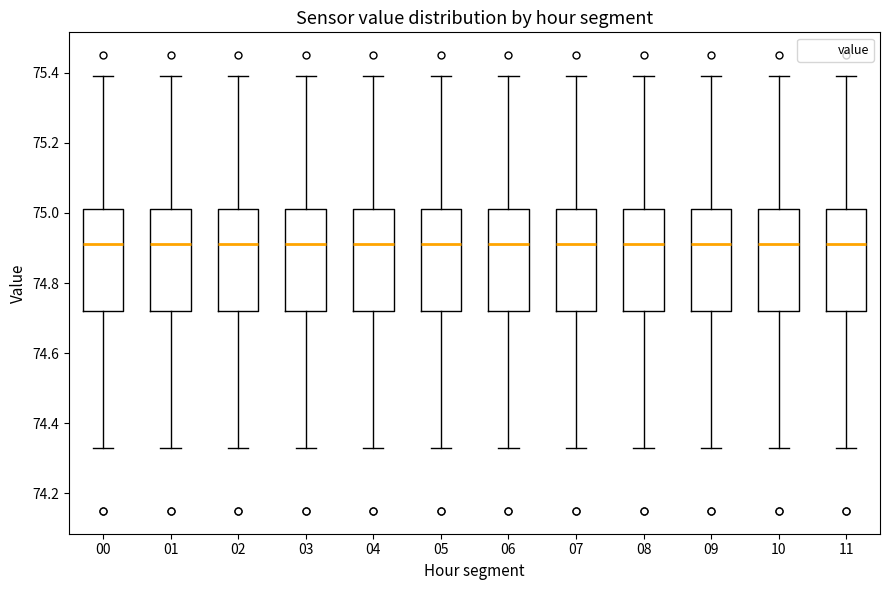

Reading left to right, transcribe this box plot: for each box, give where its median line is, the range the box spans, and where its two whiskers end, as read against the y-axis. The values are not printed on the chart, so give them approximately, as read against the axis.

00: median 74.92, box 74.72 to 75.02, whiskers 74.34 to 75.40
01: median 74.92, box 74.72 to 75.02, whiskers 74.34 to 75.40
02: median 74.92, box 74.72 to 75.02, whiskers 74.34 to 75.40
03: median 74.92, box 74.72 to 75.02, whiskers 74.34 to 75.40
04: median 74.92, box 74.72 to 75.02, whiskers 74.34 to 75.40
05: median 74.92, box 74.72 to 75.02, whiskers 74.34 to 75.40
06: median 74.92, box 74.72 to 75.02, whiskers 74.34 to 75.40
07: median 74.92, box 74.72 to 75.02, whiskers 74.34 to 75.40
08: median 74.92, box 74.72 to 75.02, whiskers 74.34 to 75.40
09: median 74.92, box 74.72 to 75.02, whiskers 74.34 to 75.40
10: median 74.92, box 74.72 to 75.02, whiskers 74.34 to 75.40
11: median 74.92, box 74.72 to 75.02, whiskers 74.34 to 75.40